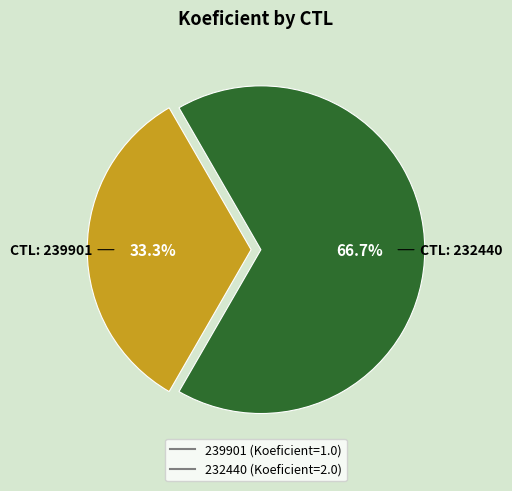

Which category accounts for the majority?

232440